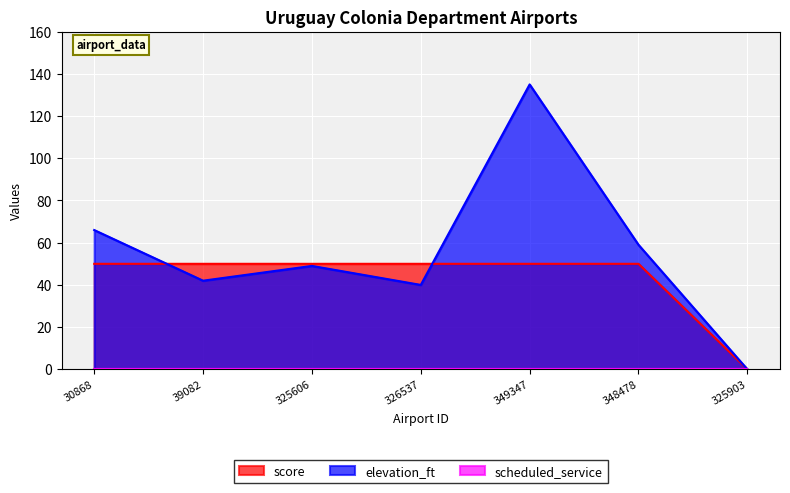

True or false: score has a value of 50 at 326537.

True